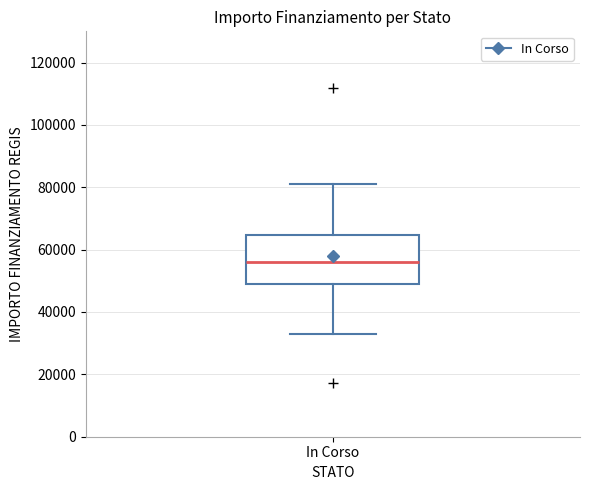

Where is the lower edge of the box for In Corso on the y-axis? The values are not printed on the chart, so give them approximately, as read against the axis.

50000